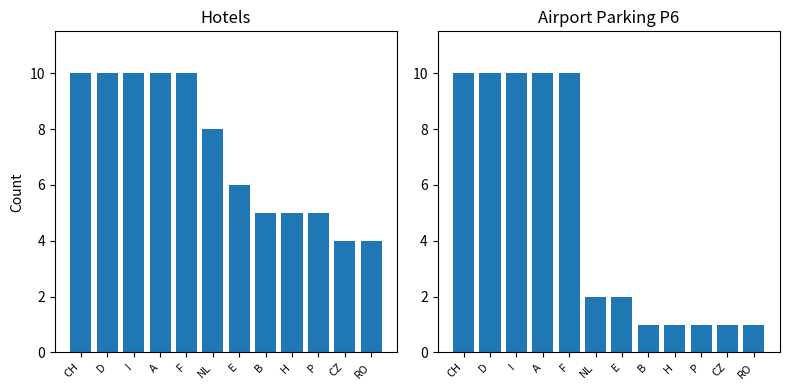

At which label does Airport Parking P6 reach its minimum?

B